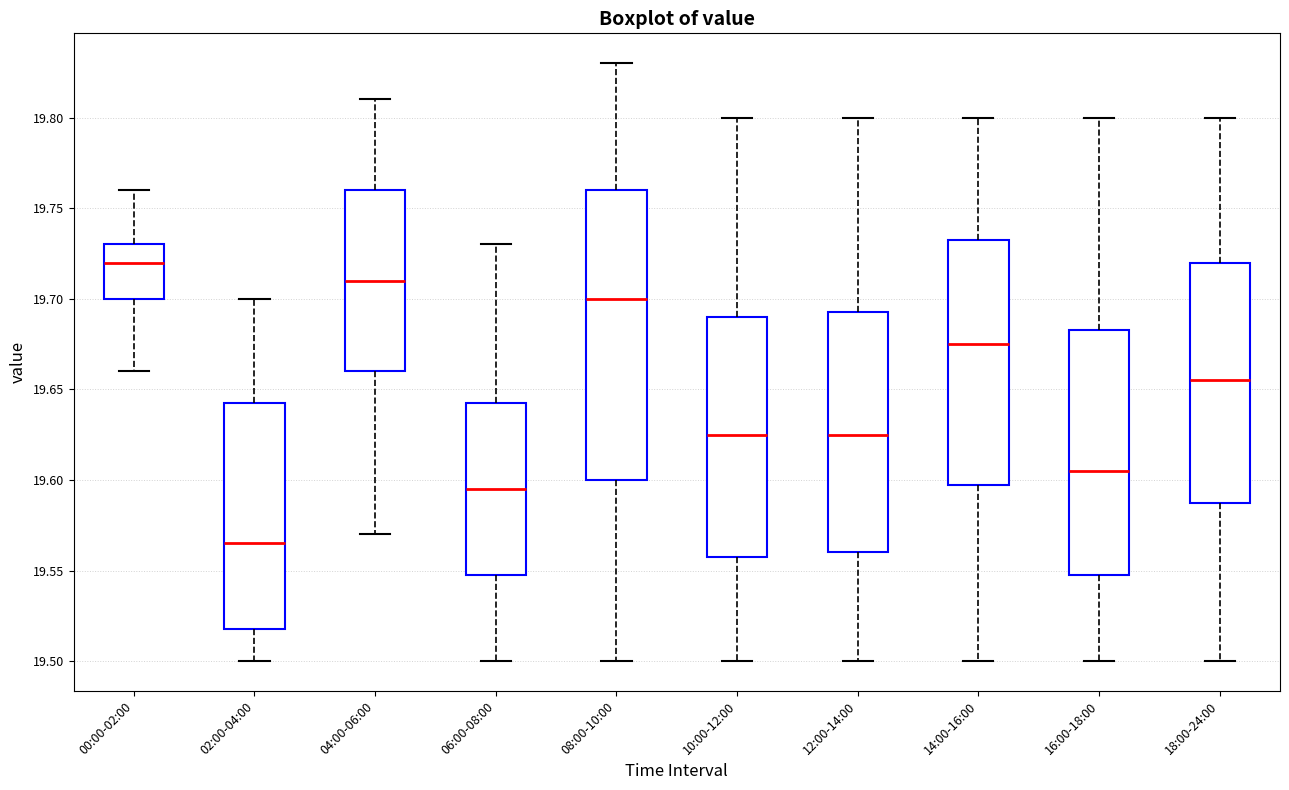

Which box has the highest median line?

00:00-02:00